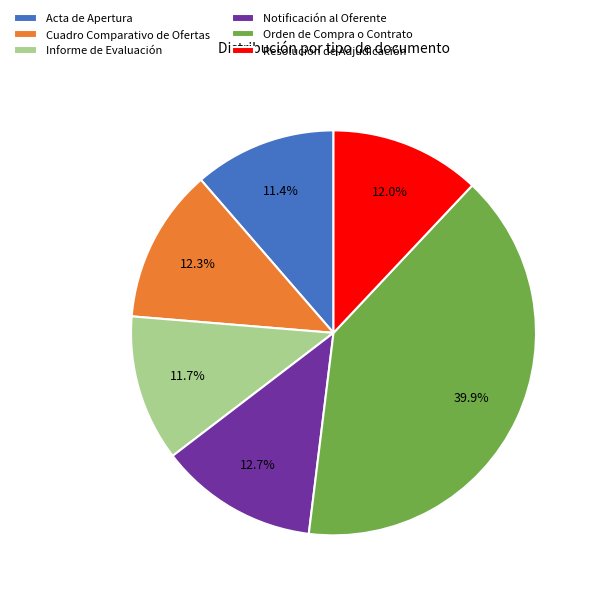

Combined, do Cuadro Comparativo de Ofertas and Acta de Apertura account for over 50%?

No